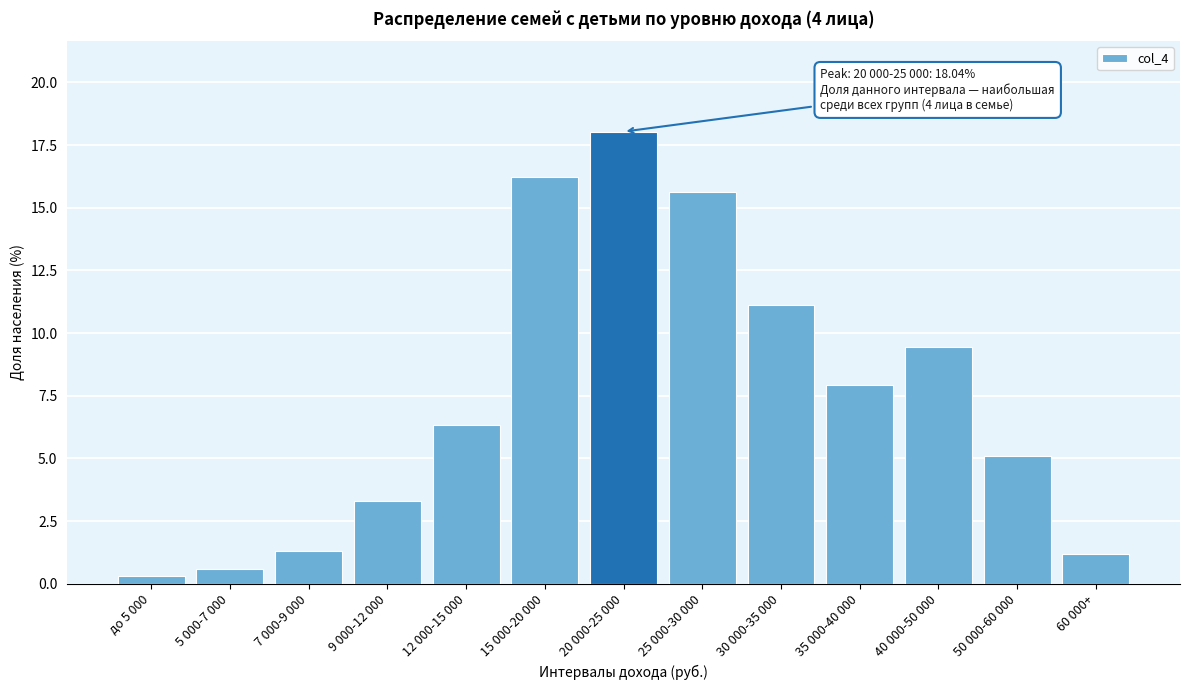

Reading left to right, transcribe all the data shown in this chart.

0.3	0.6	1.3	3.3	6.4	16.2	18.0	15.6	11.1	7.9	9.5	5.1	1.2